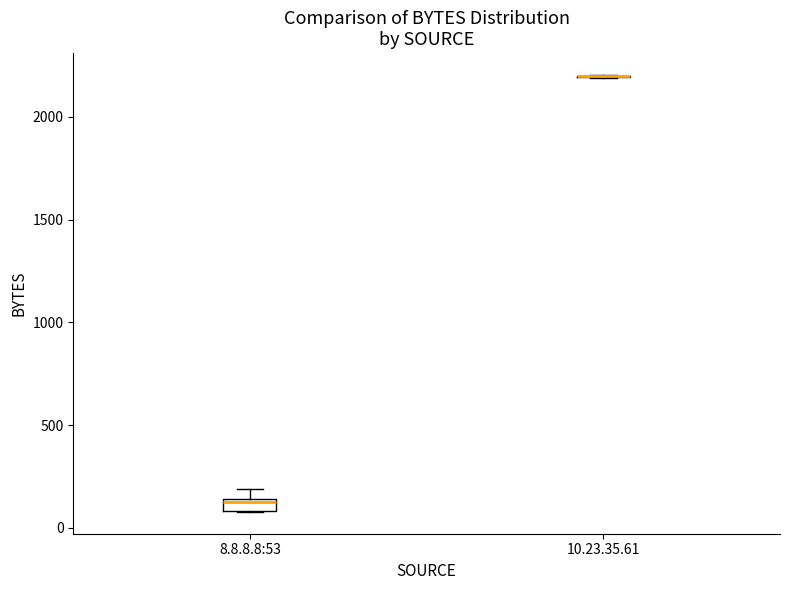

Where is the lower edge of the box for 8.8.8.8:53 on the y-axis? The values are not printed on the chart, so give them approximately, as read against the axis.

100